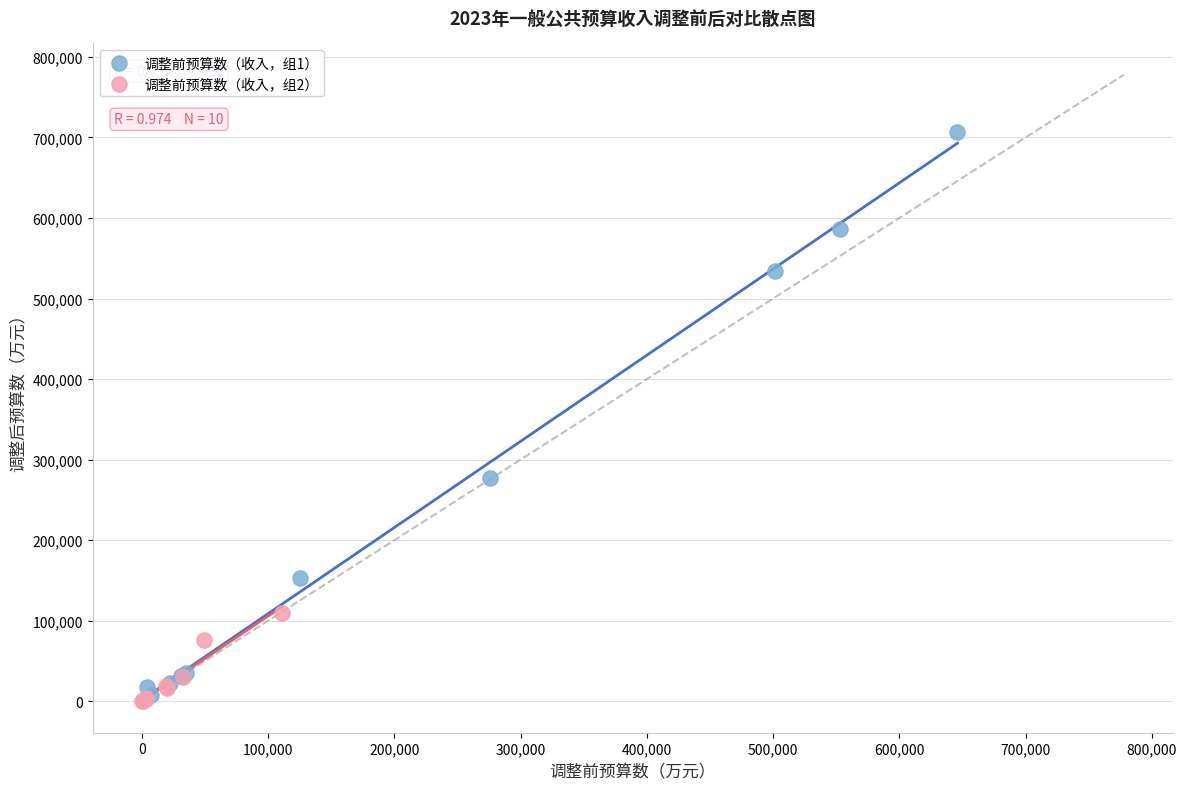

Which series contains the lowest Y value?

调整前预算数（收入，组2）